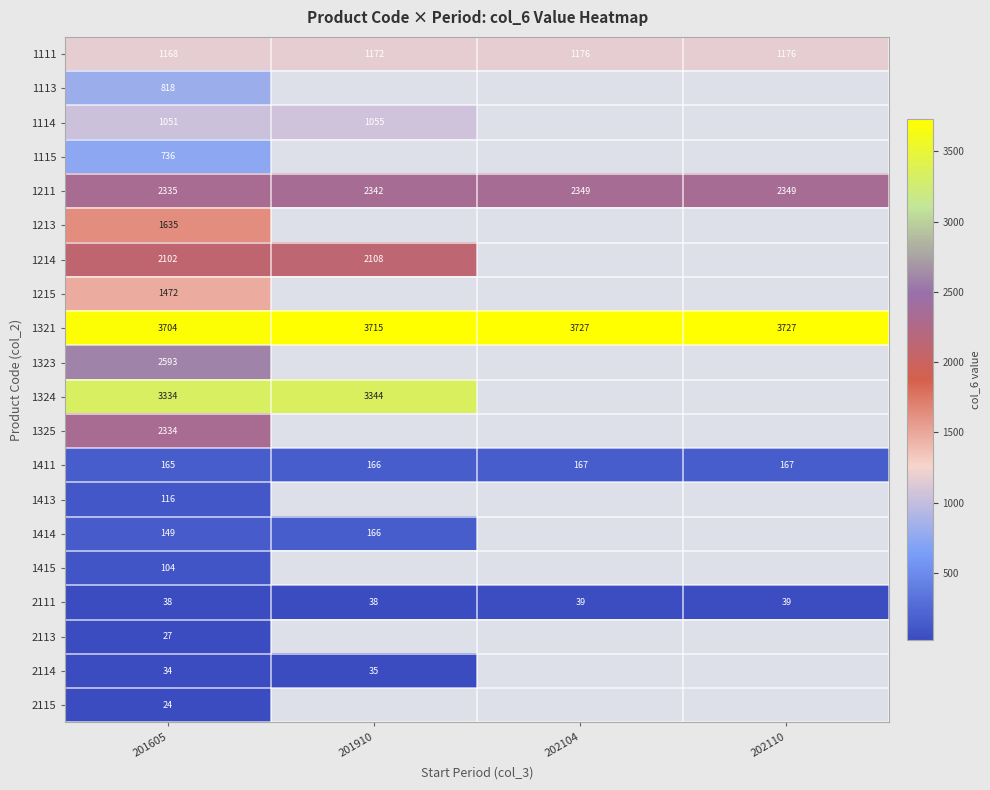

How many data points does each series have?

4